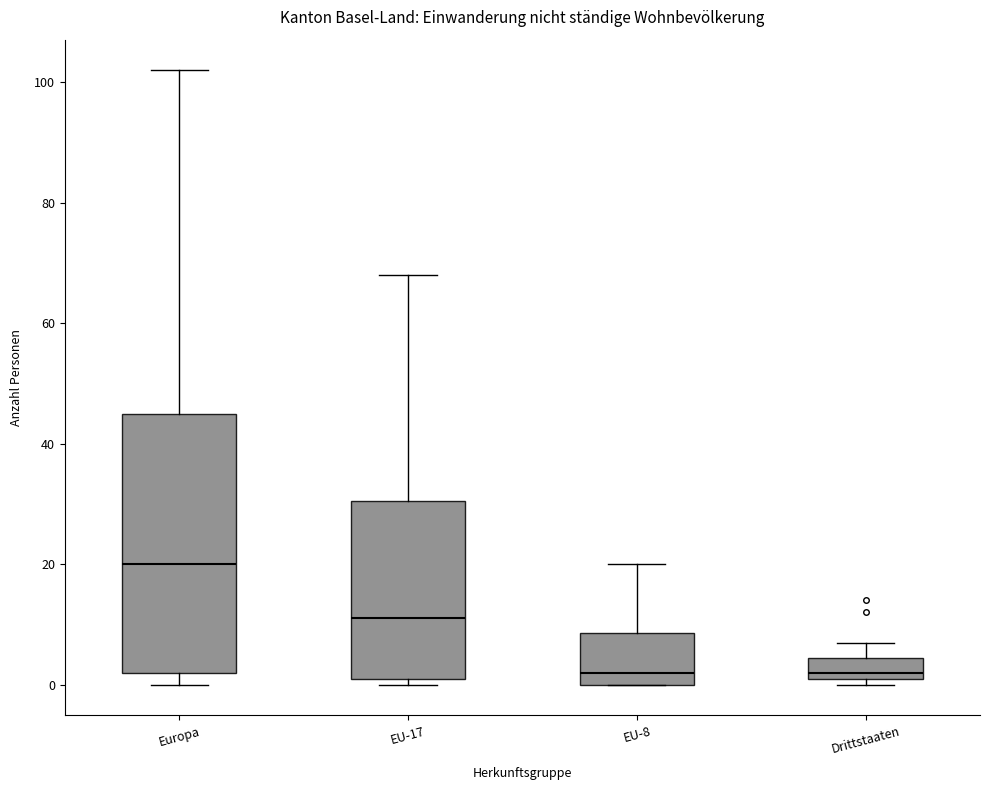

Reading left to right, read every box against the y-axis: the position of its median line, the range the box covers, and the ends of its whiskers. The values are not printed on the chart, so give them approximately, as read against the axis.

Europa: median 20, box 2 to 46, whiskers 0 to 102
EU-17: median 12, box 2 to 30, whiskers 0 to 68
EU-8: median 2, box 0 to 8, whiskers 0 to 20
Drittstaaten: median 2 (just above the box's lower edge), box 2 to 4, whiskers 0 to 8